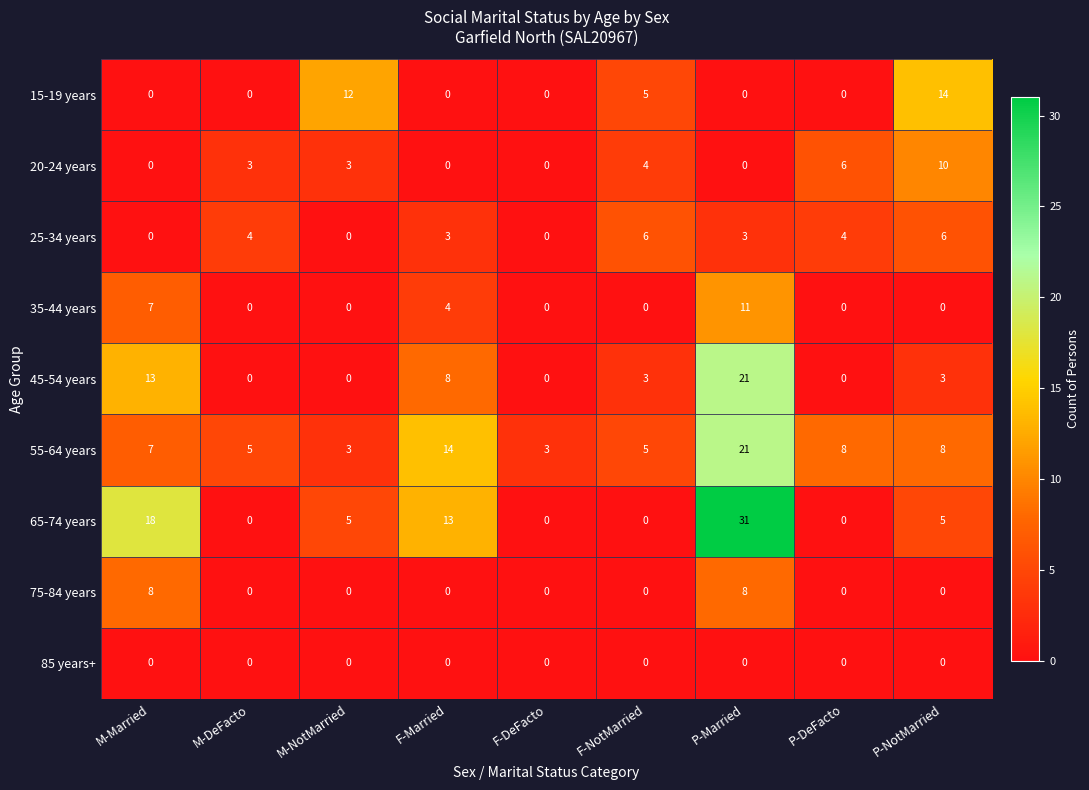

What is the sum of all 75-84 years values?

16